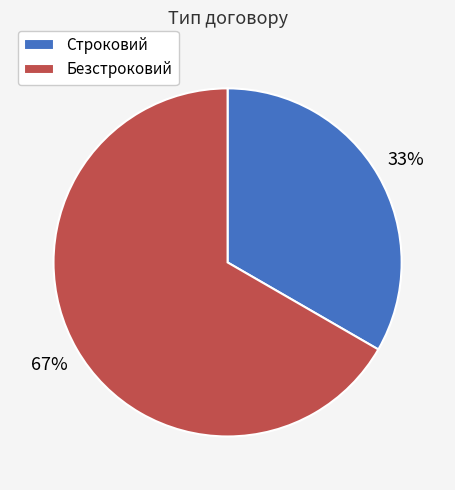

Do Строковий and Безстроковий together represent more than half of the pie?

Yes